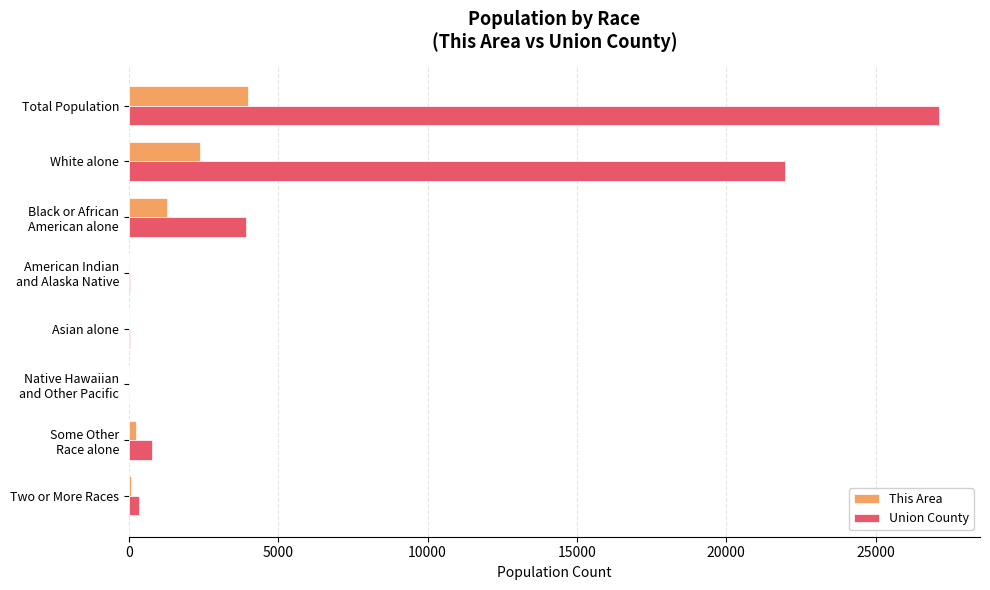

What is the greatest value displayed?

27134